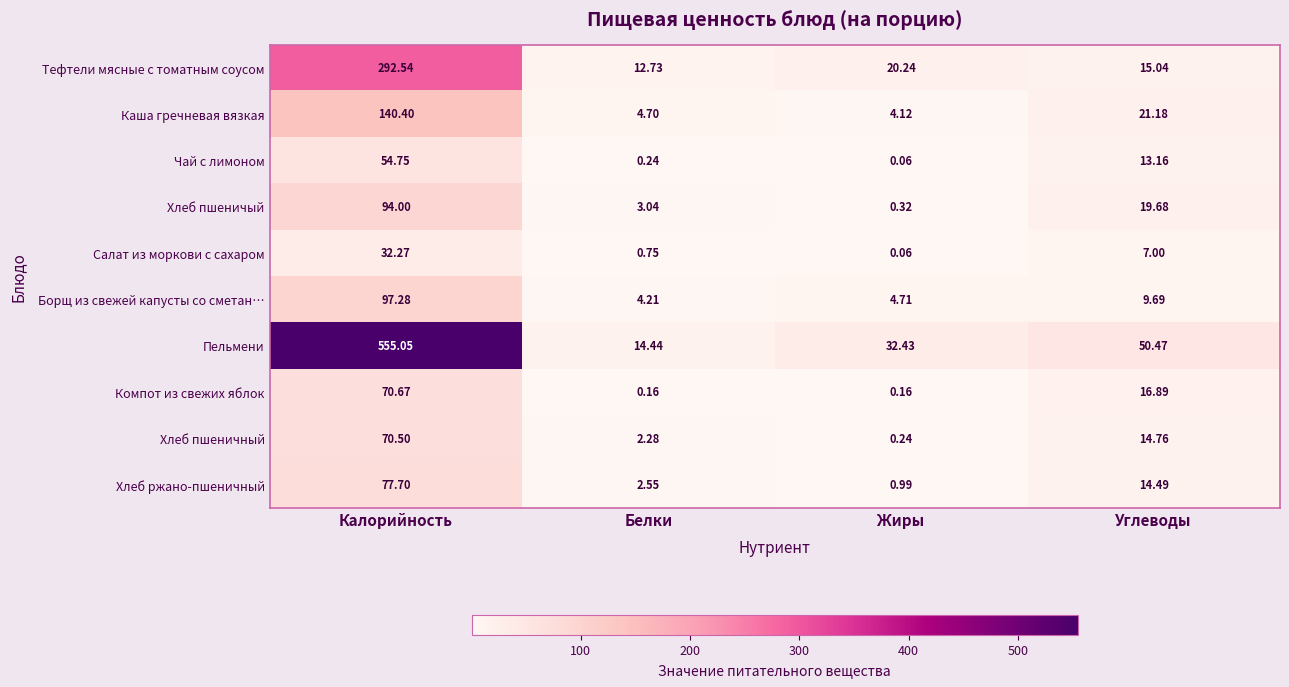

Which category has the highest value in the Хлеб ржано-пшеничный series?

Калорийность